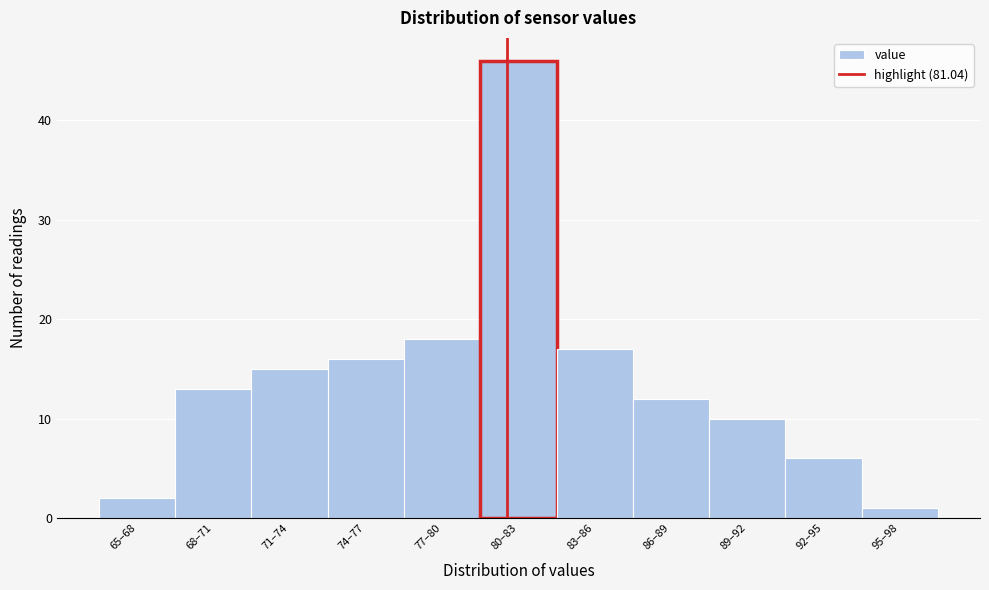

Reading left to right, what are all the values shown in this chart?

65–68=2	68–71=13	71–74=15	74–77=16	77–80=18	80–83=46	83–86=17	86–89=12	89–92=10	92–95=6	95–98=1